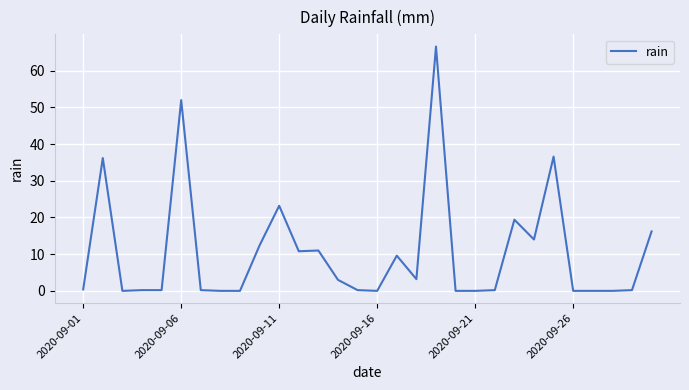

What is the difference between the maximum and minimum values?

66.6